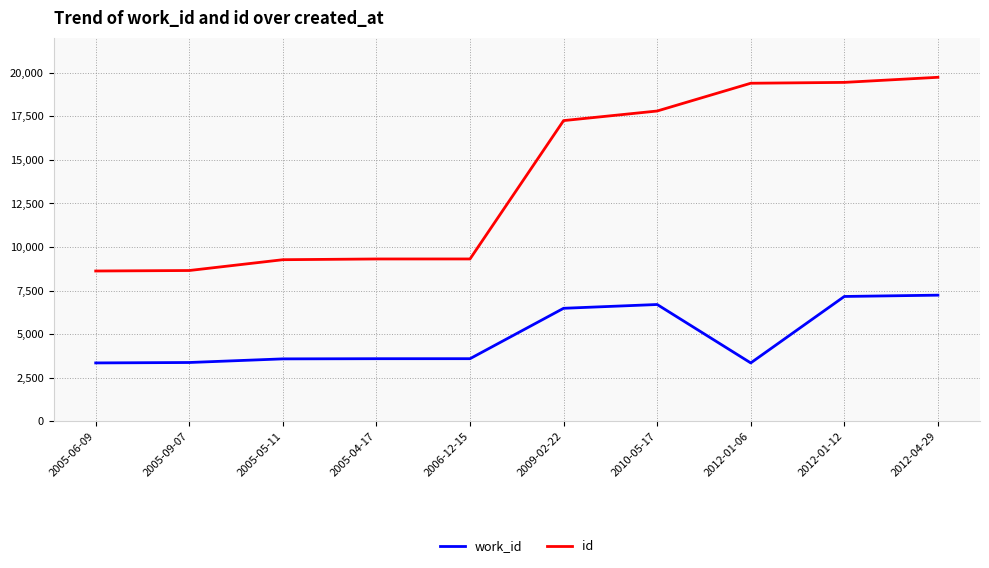

True or false: id has a value of 5046 at 2009-02-22.

False